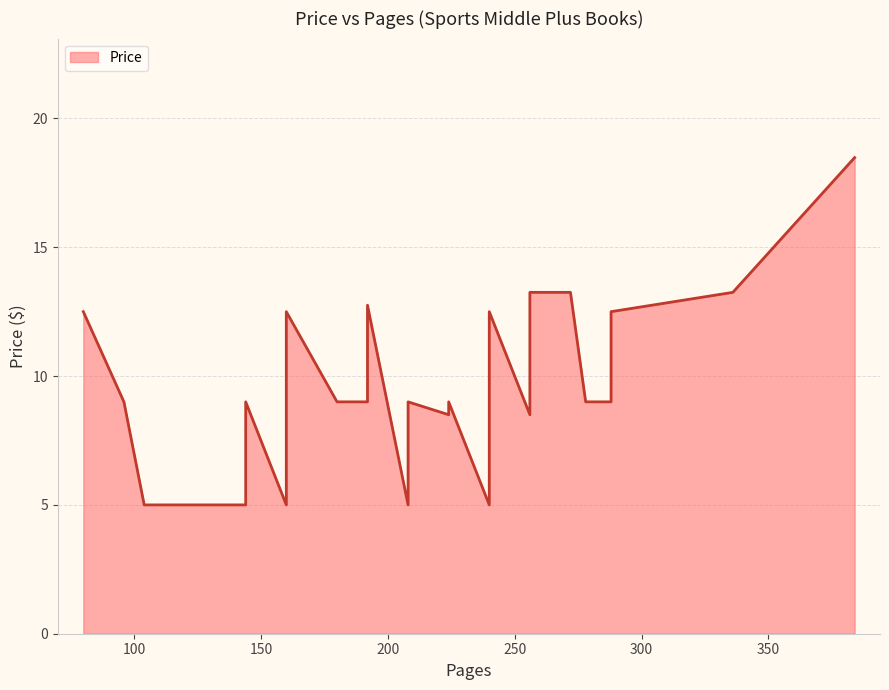

Which label corresponds to the largest value in the chart?

384